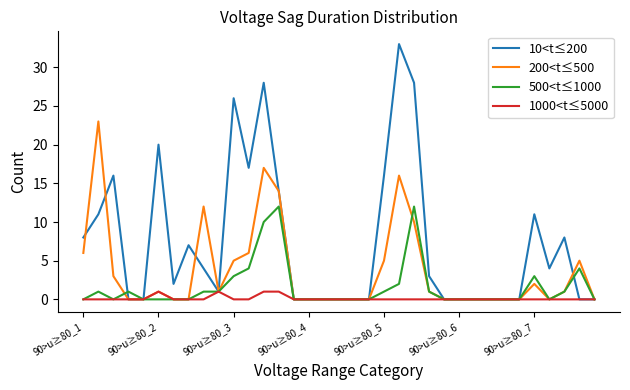

List the series in order of their overall mean, lowest first.

1000<t≤5000, 500<t≤1000, 200<t≤500, 10<t≤200